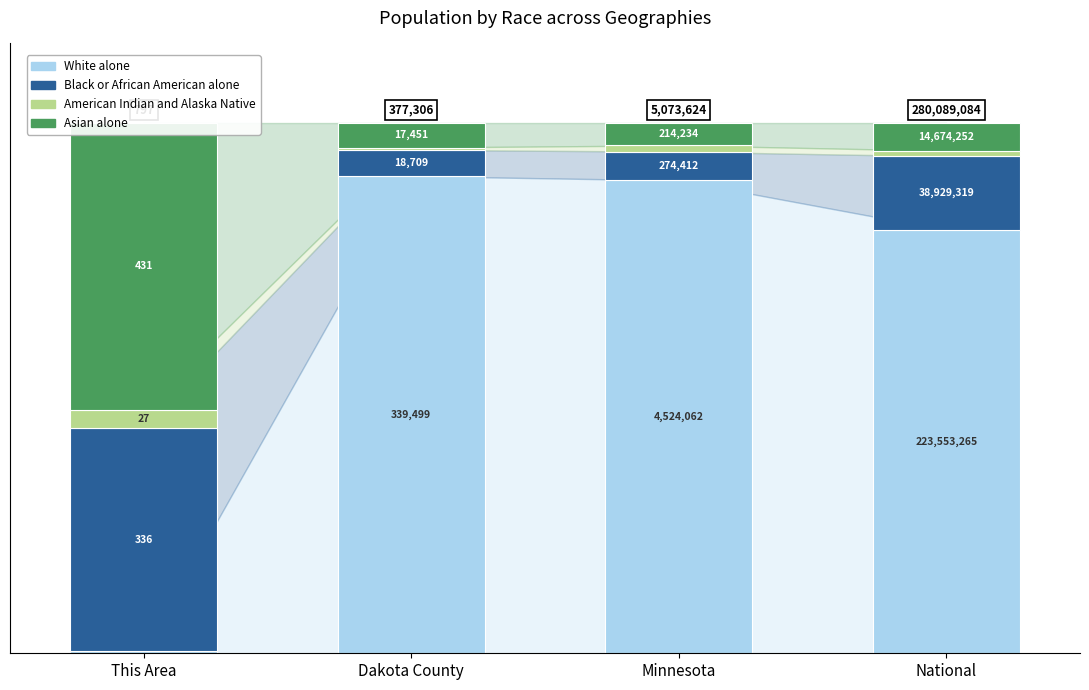

The Black or African American alone series shows 64.6 at This Area. True or false?

False